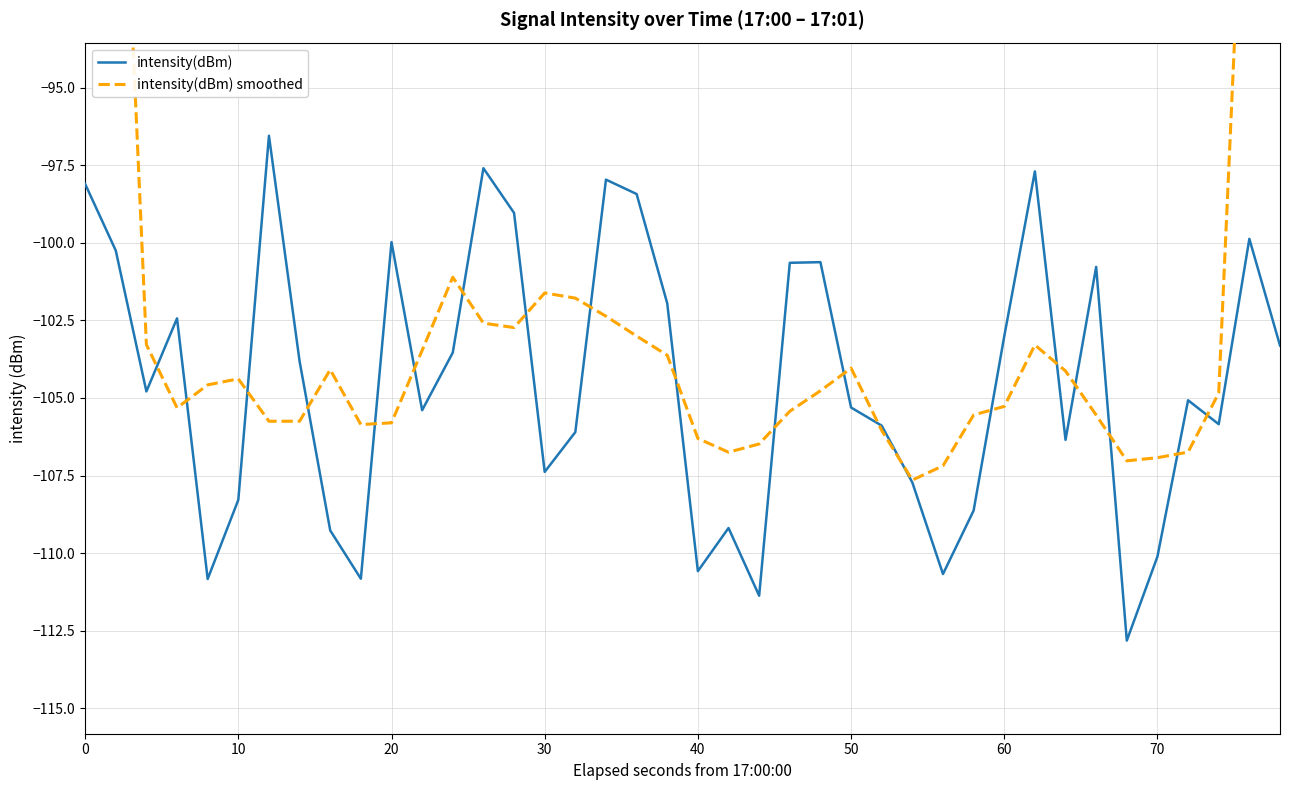

What is the lowest value of the intensity(dBm) series?

-112.8